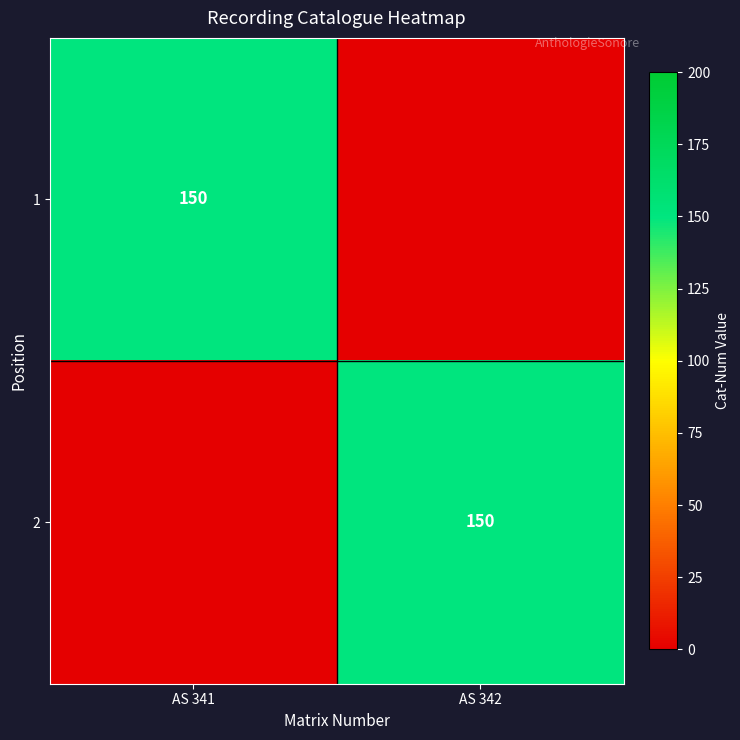

At how many categories does at least one series exceed 70?

2